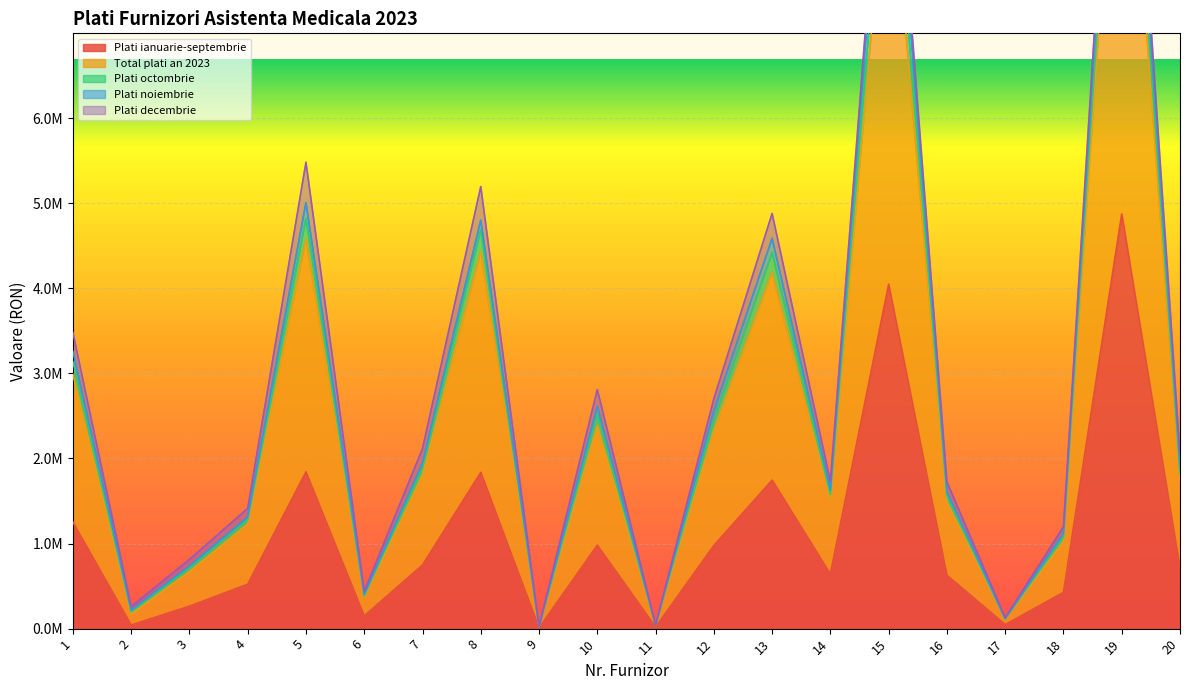

At which category does Total plati an 2023 reach its first local valley?

2